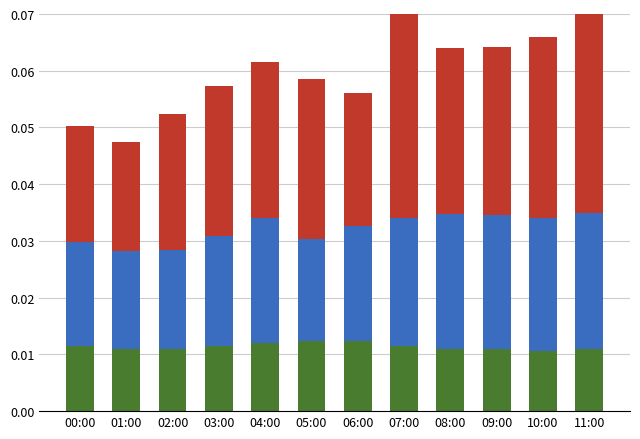

Are the bars horizontal?

No